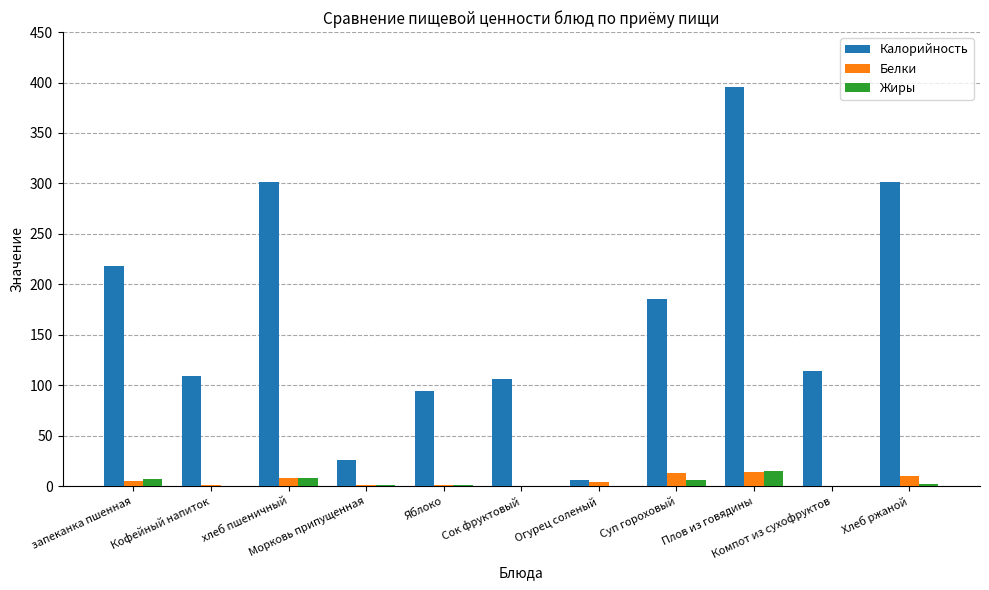

What is the sum of all Жиры values?

40.2